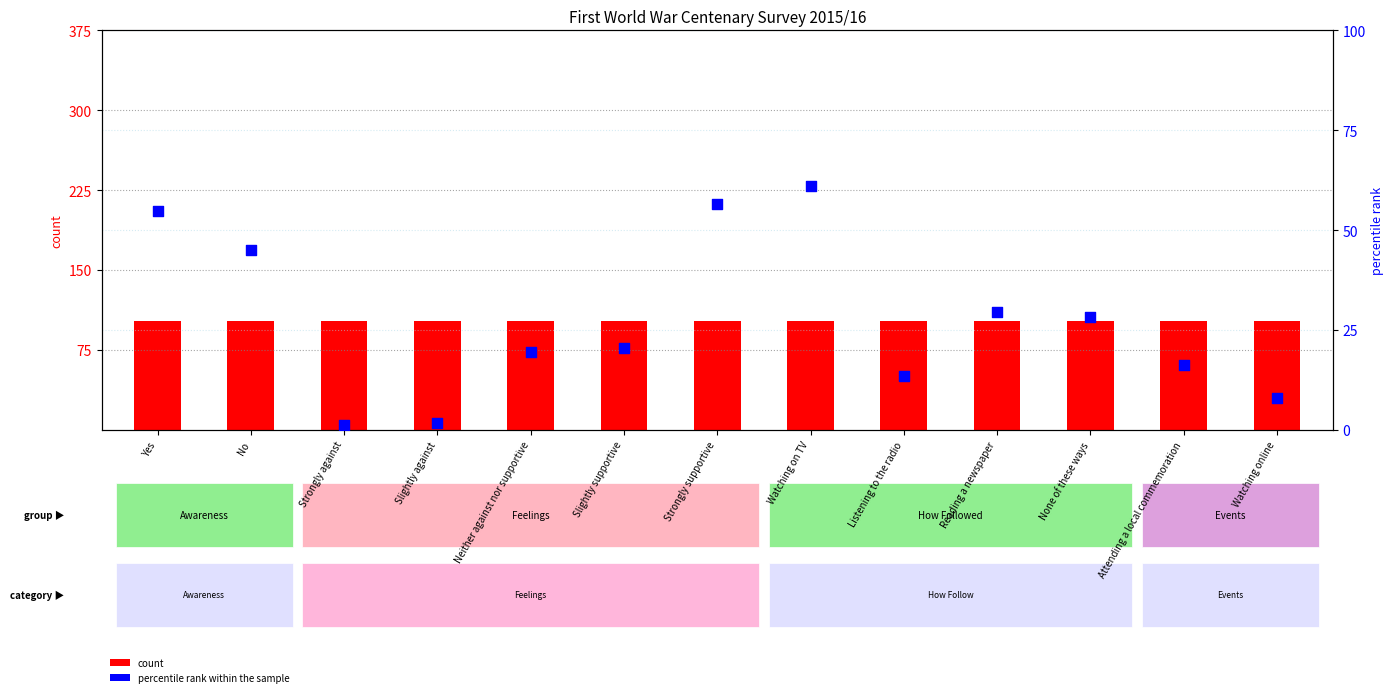

At which category is the sum across all series the highest?

Watching on TV